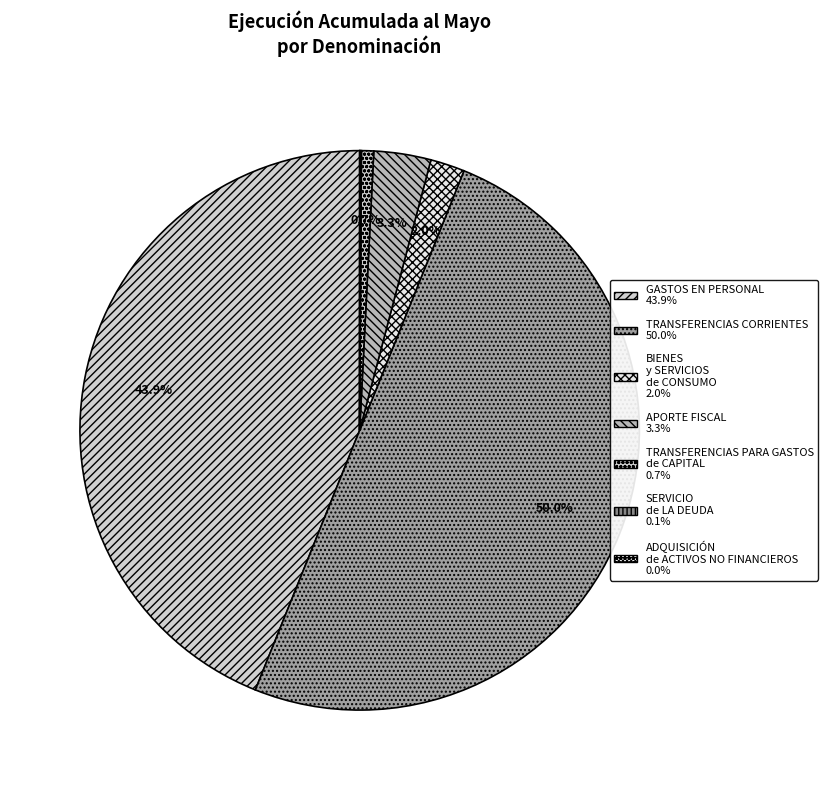

How many slices are in this pie chart?

7